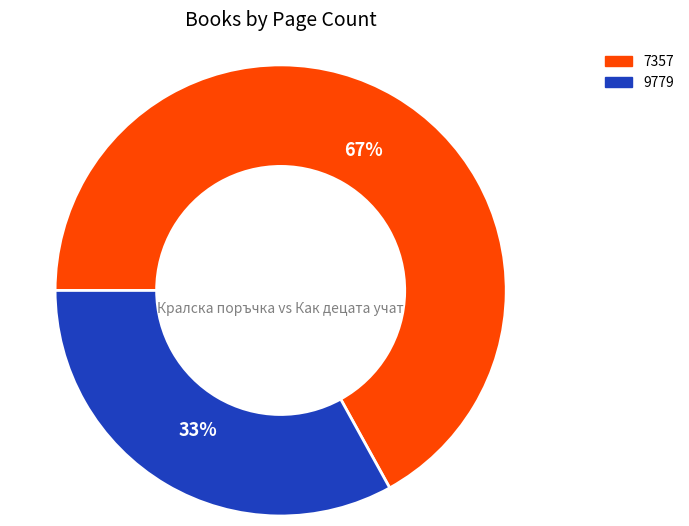

How many slices are in this pie chart?

2